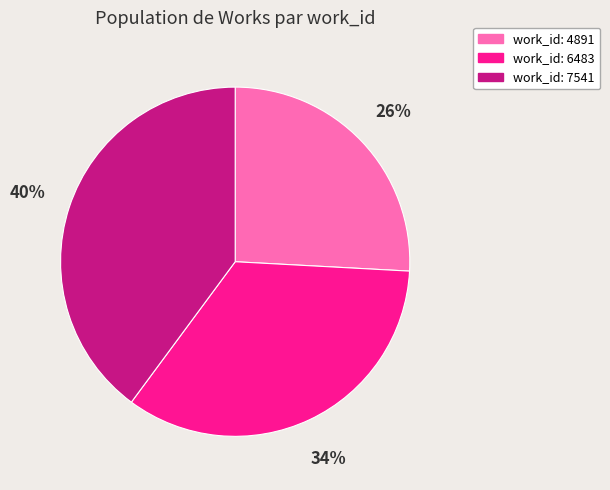

To the nearest percent, what portion does work_id: 4891 represent?

26%